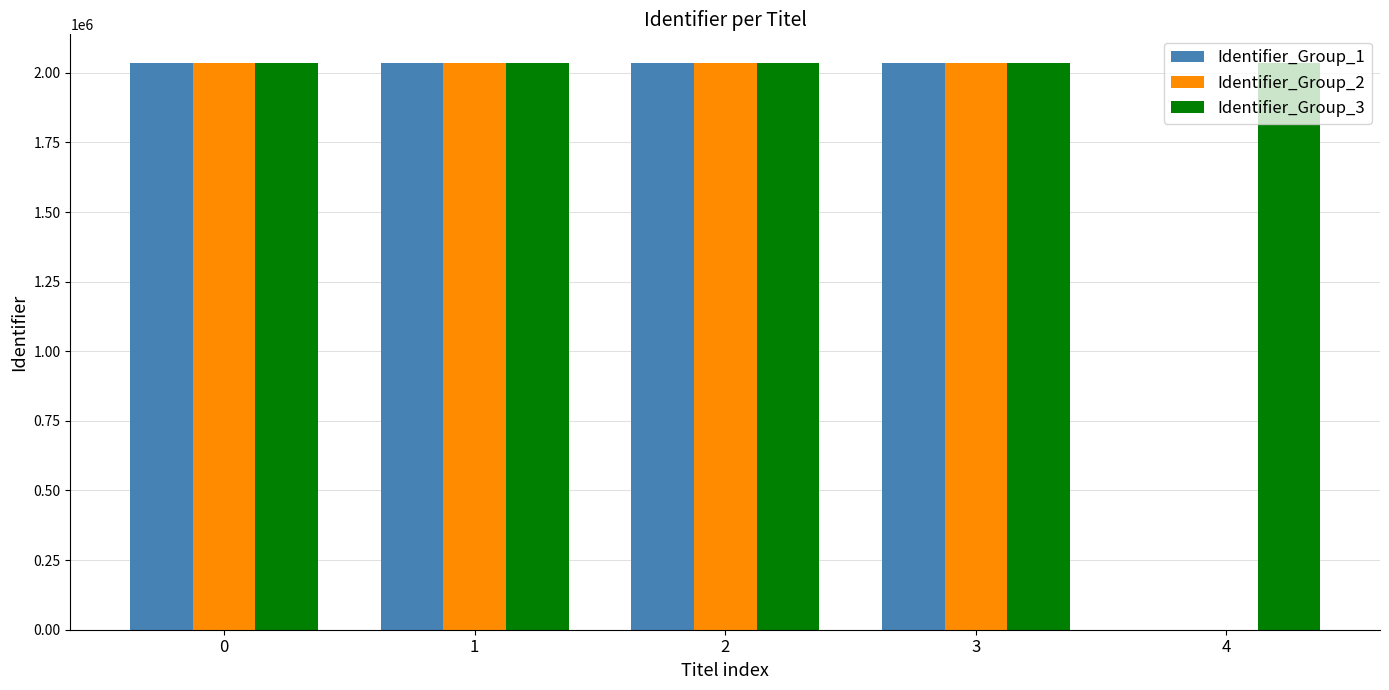

What is the greatest value displayed?

2036275